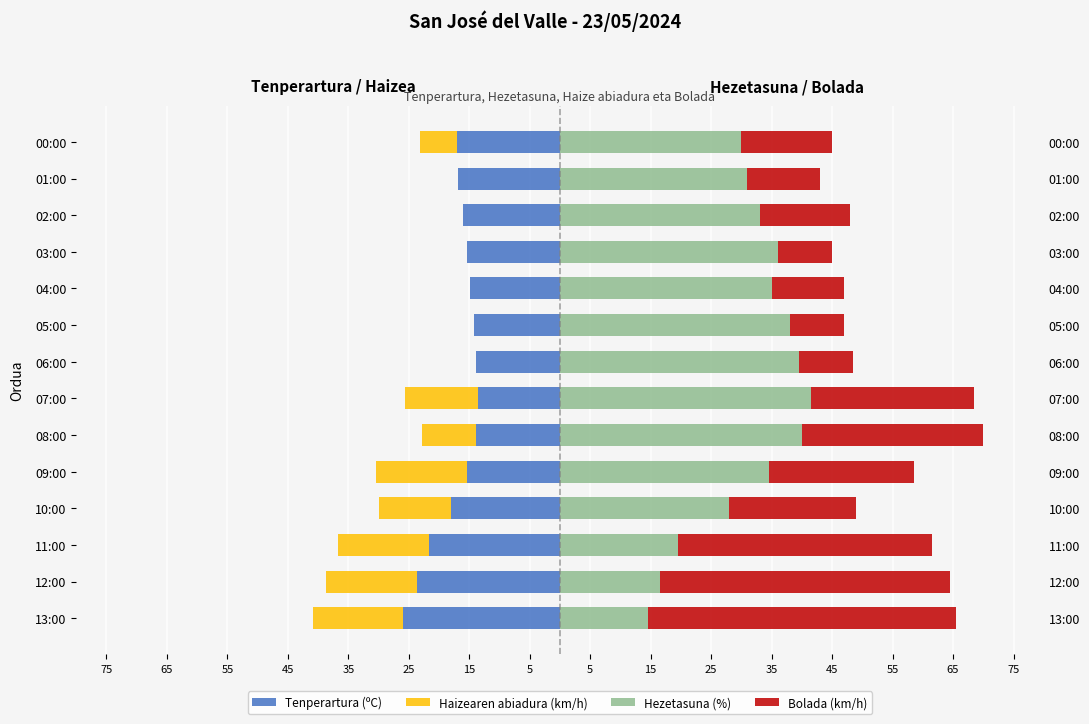

What is the average value of the Hezetasuna (%) series?

31.2